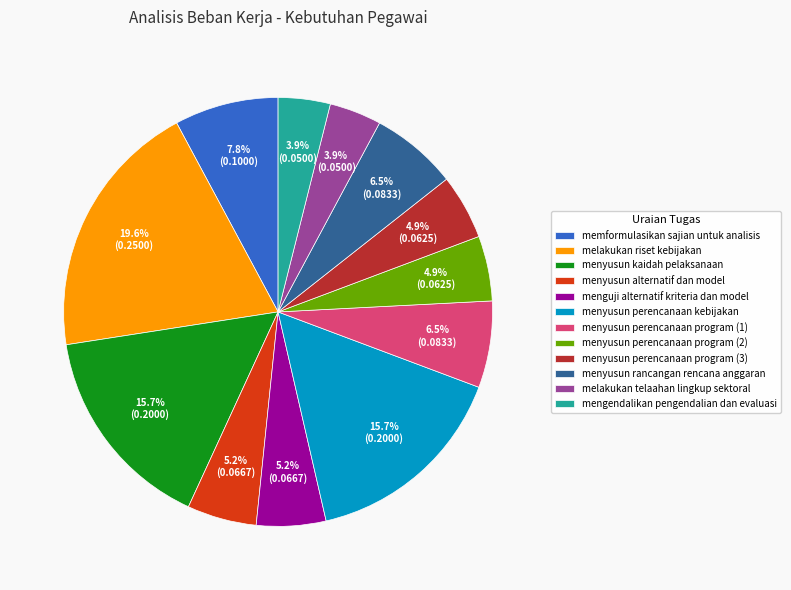

Is there a majority slice in this chart?

No